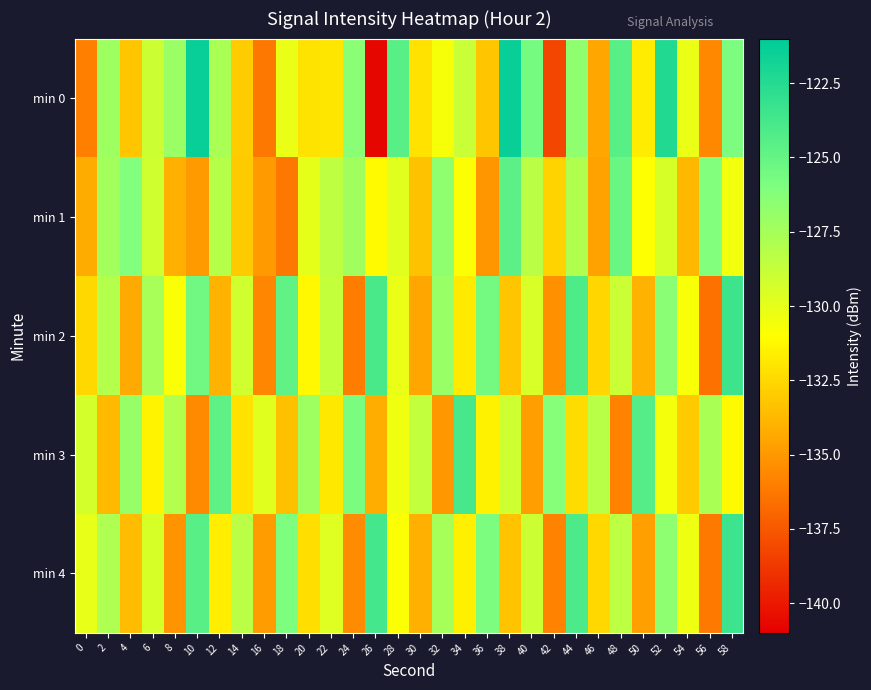

Which category has the highest value across all series?

10